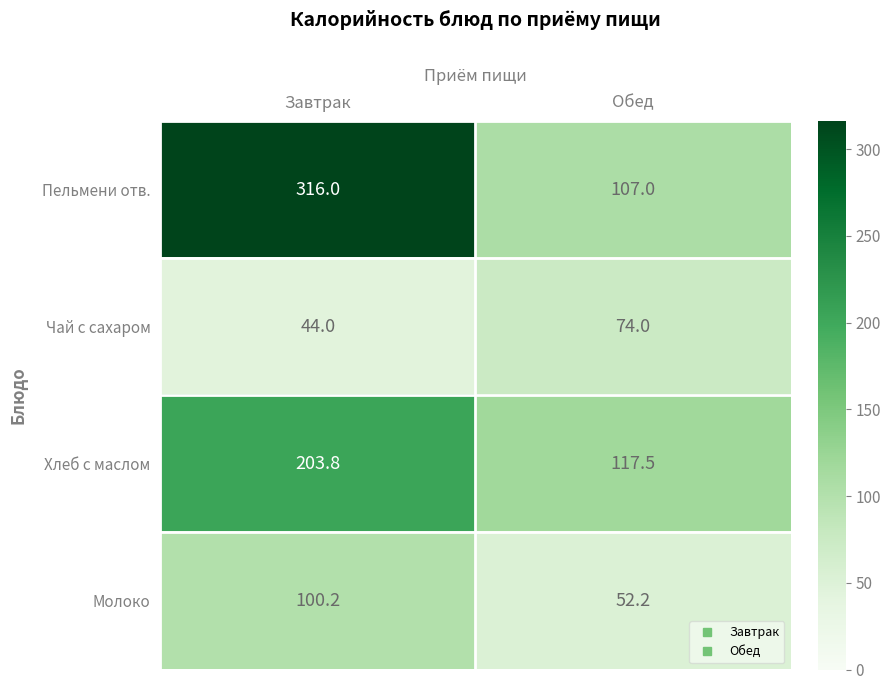

What is the minimum value for Пельмени отв.?

107.0